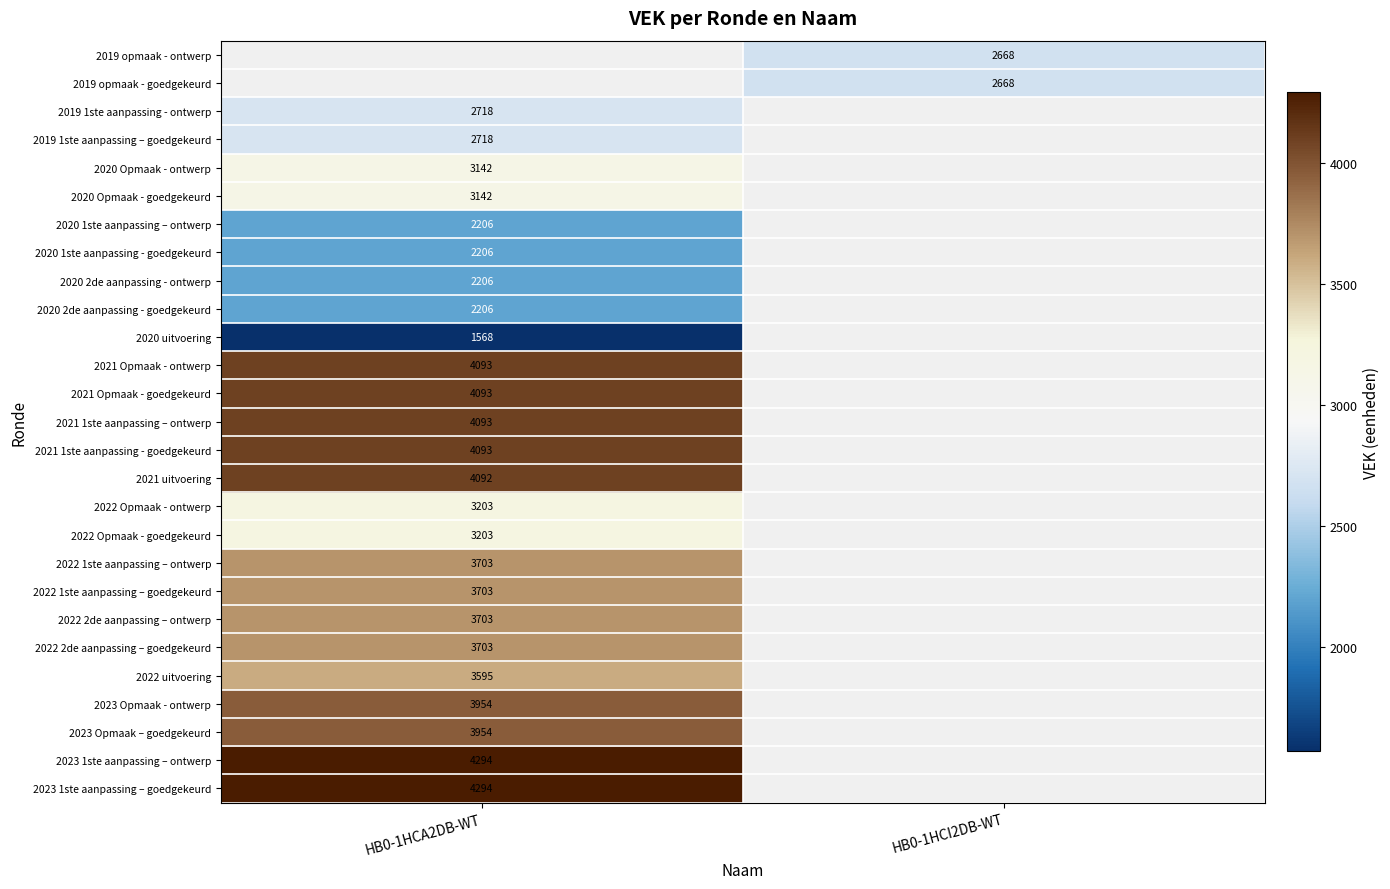

The 2020 2de aanpassing - ontwerp series shows 2206 at HB0-1HCA2DB-WT. True or false?

True